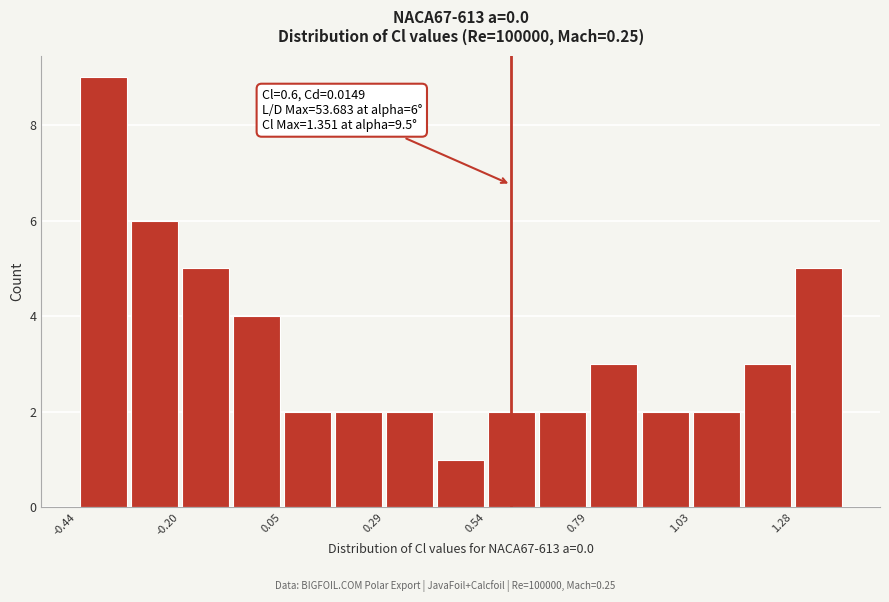

Around what value on the x-axis is the tallest bar? Give the approximate position of its centre, as read against the axis.

-0.40